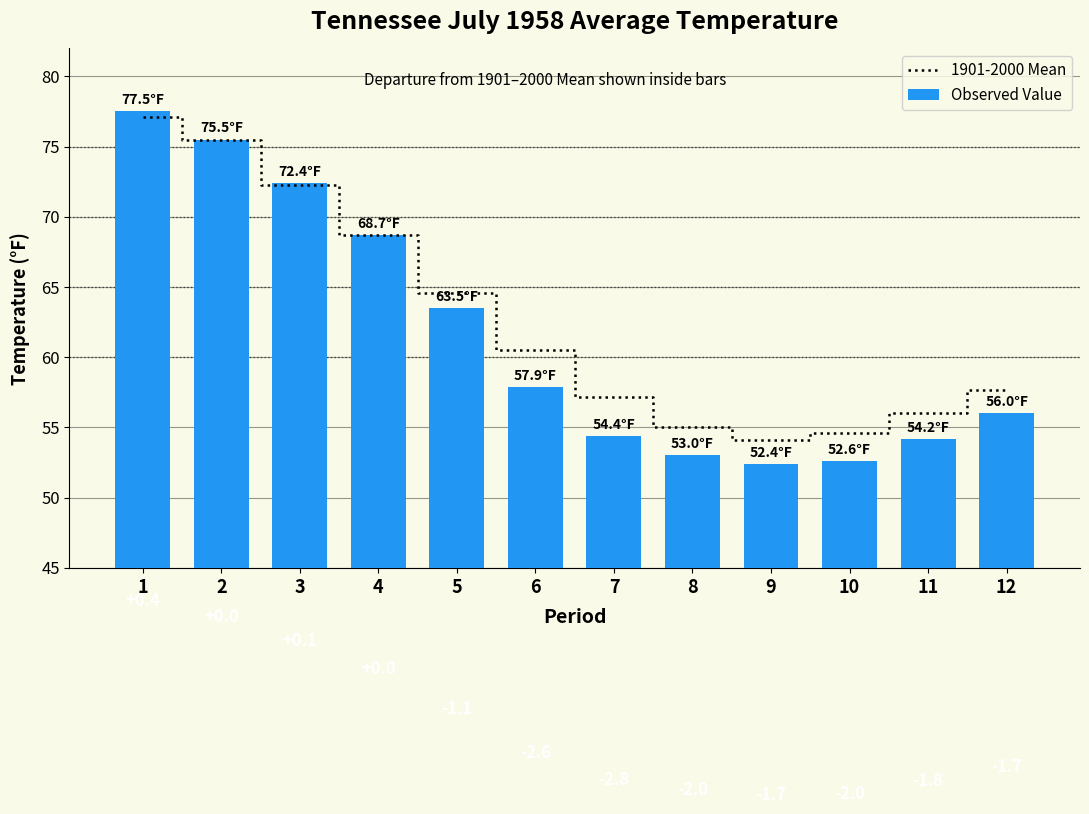

Rank the series by their maximum value, from lowest to highest.

1901-2000 Mean, Observed Value